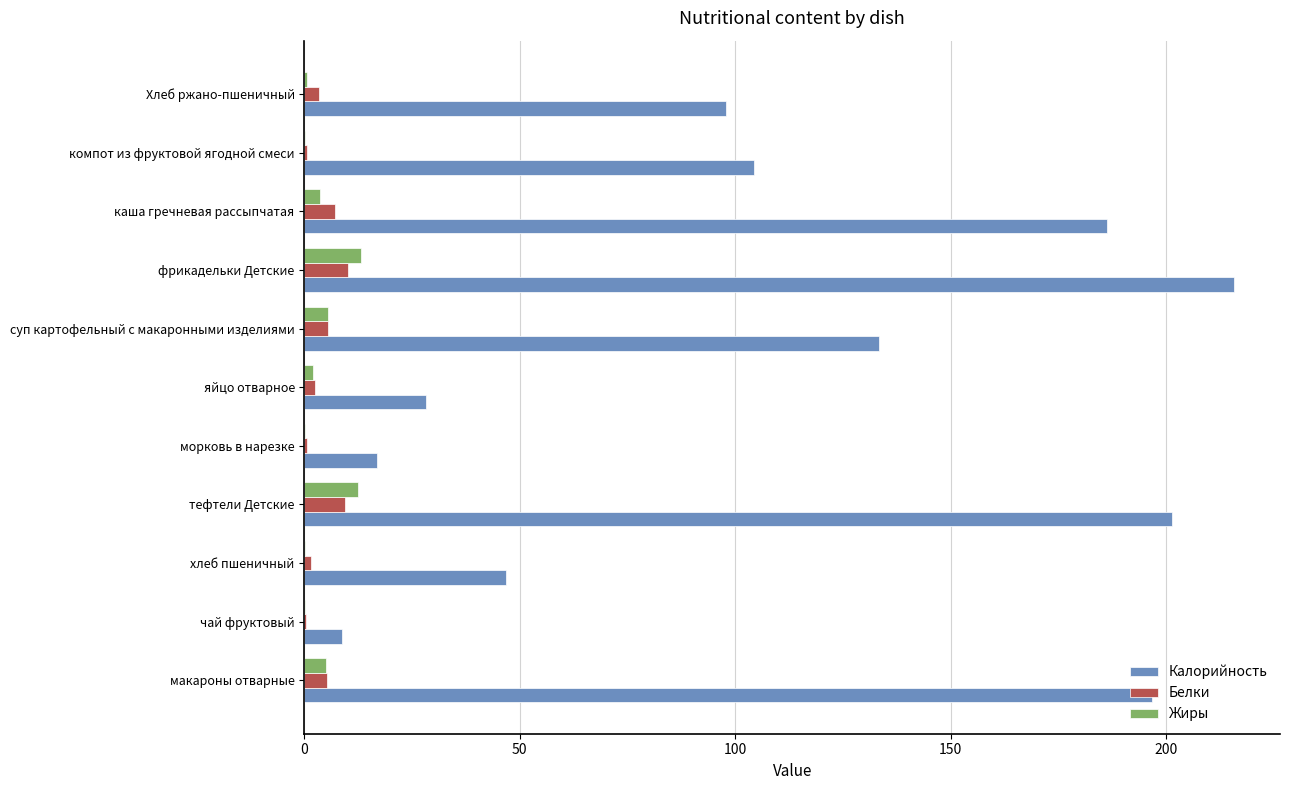

At which category is the sum across all series the highest?

фрикадельки Детские